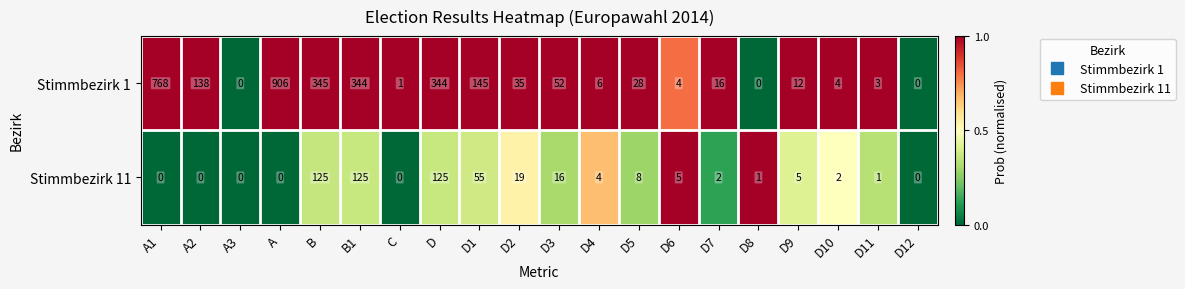

What is the difference between the Stimmbezirk 11 values at A and D1?

55